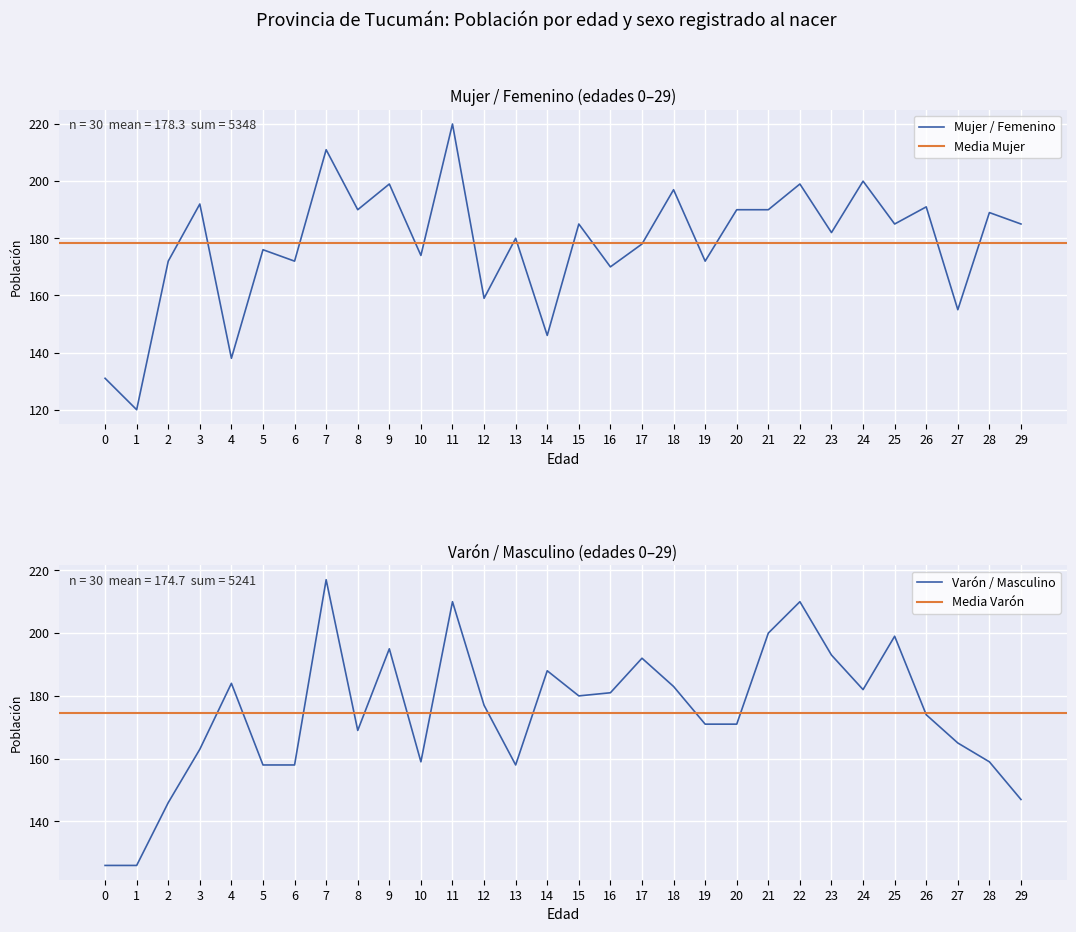

How many interior local peaks does the Mujer / Femenino series have?

12